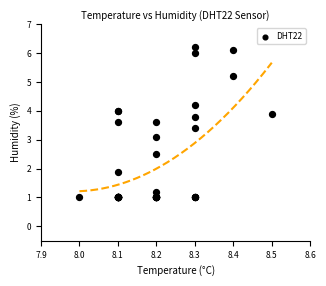

What Y value in the scatter plot is closest to 3?

3.1